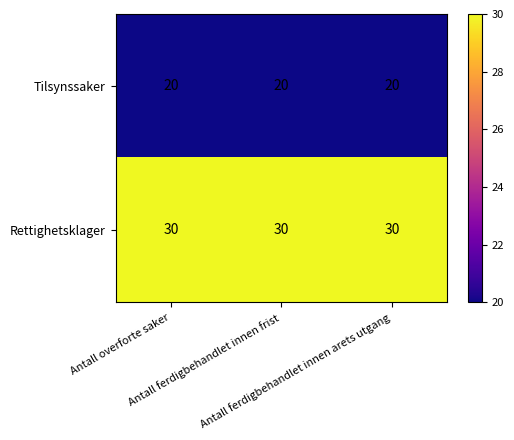

How many categories are shown in the chart?

3